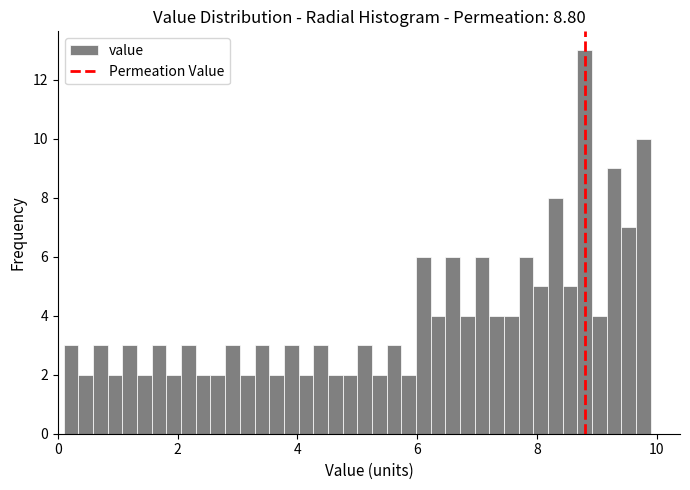

Read against the x-axis, roughly where is the centre of the tallest bar?

8.8